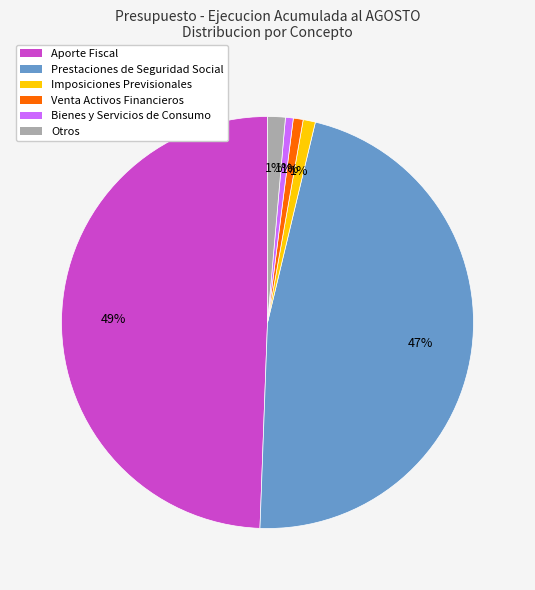

Between Aporte Fiscal and Venta Activos Financieros, which is larger?

Aporte Fiscal